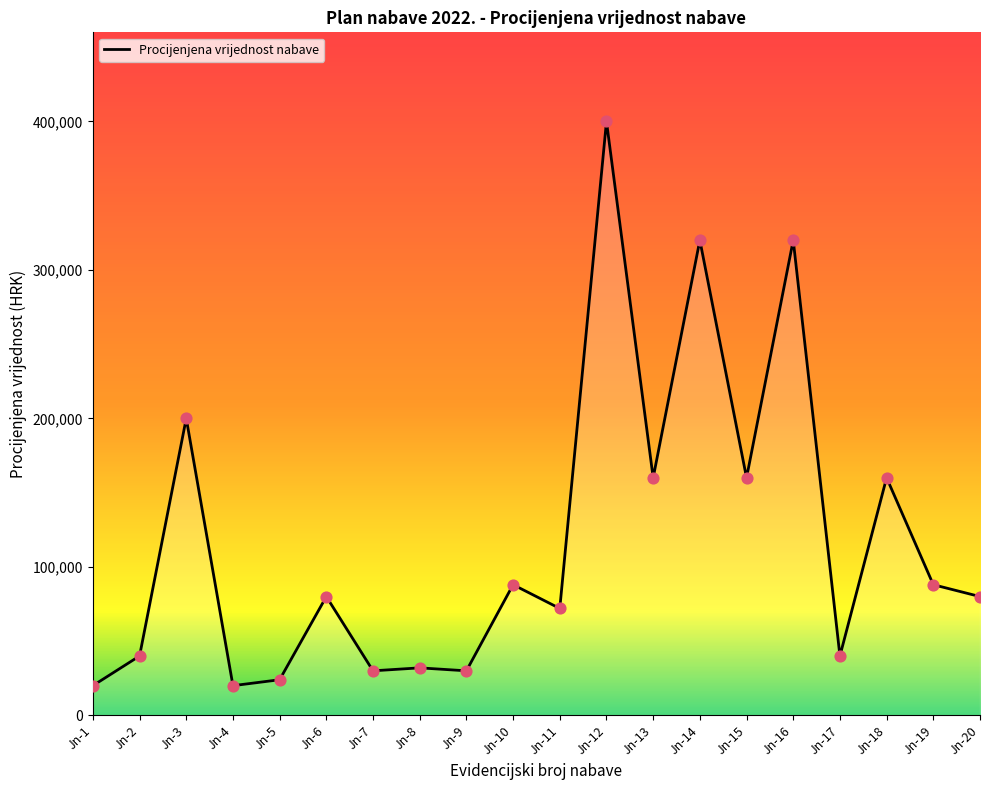

Between Jn-15 and Jn-9, which is larger?

Jn-15